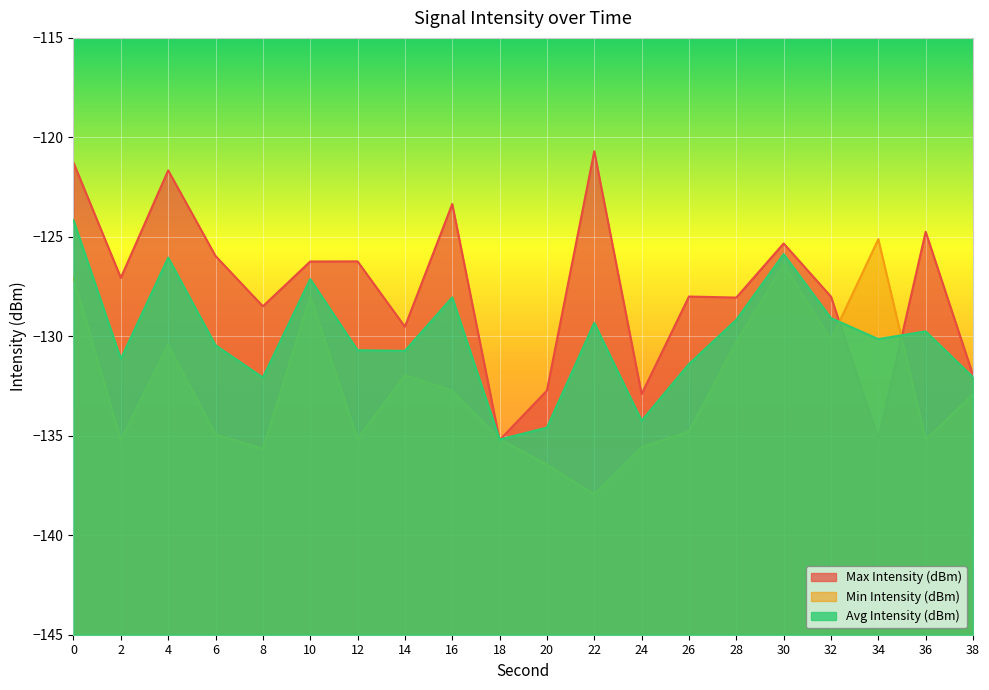

How many data points in Avg Intensity (dBm) are less than -130?

11